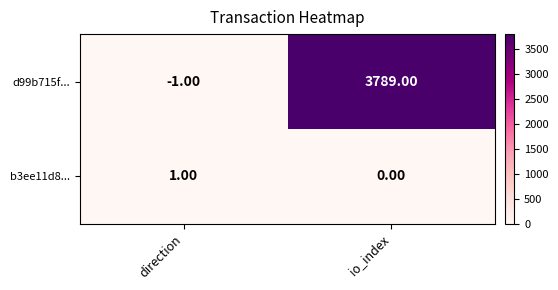

List the series in order of their overall mean, highest first.

d99b715f..., b3ee11d8...